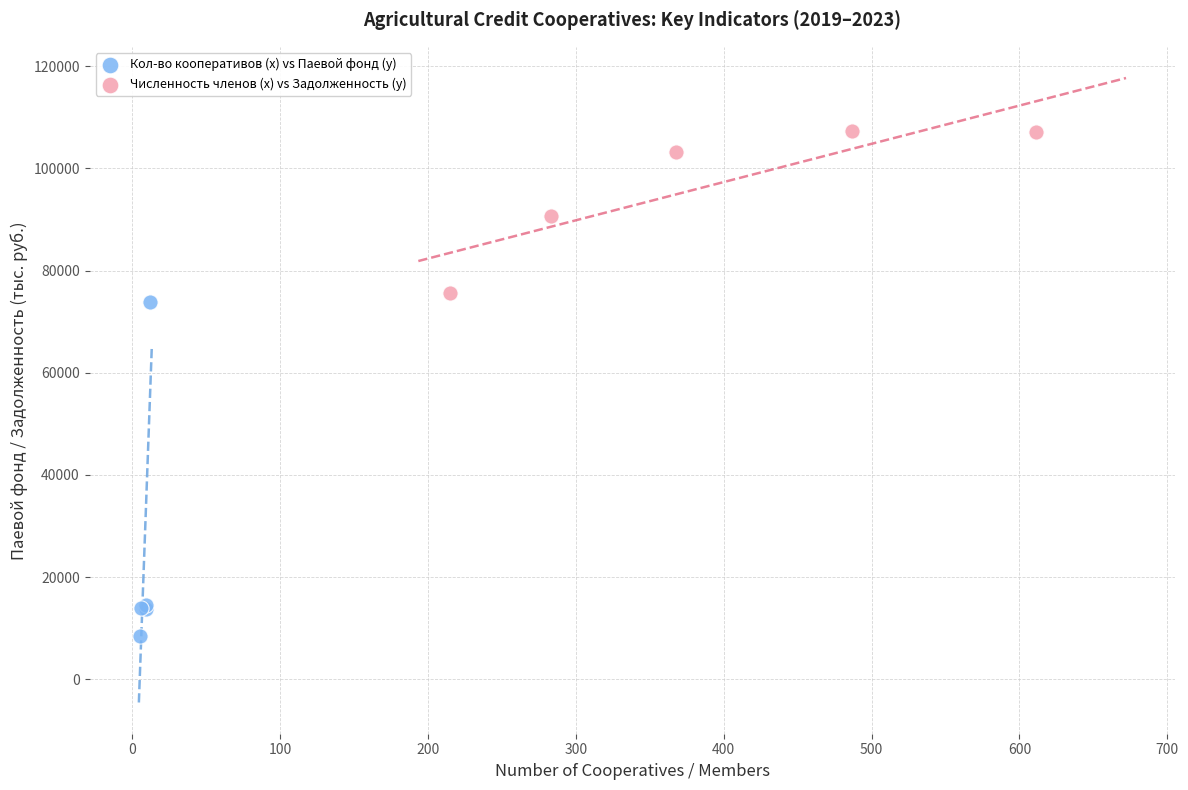

Which series contains the lowest Y value?

Кол-во кооперативов (x) vs Паевой фонд (y)